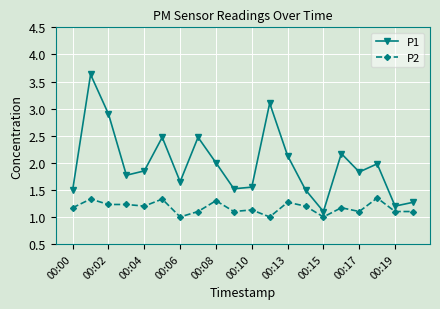

What are all the series names shown in the legend?

P1, P2